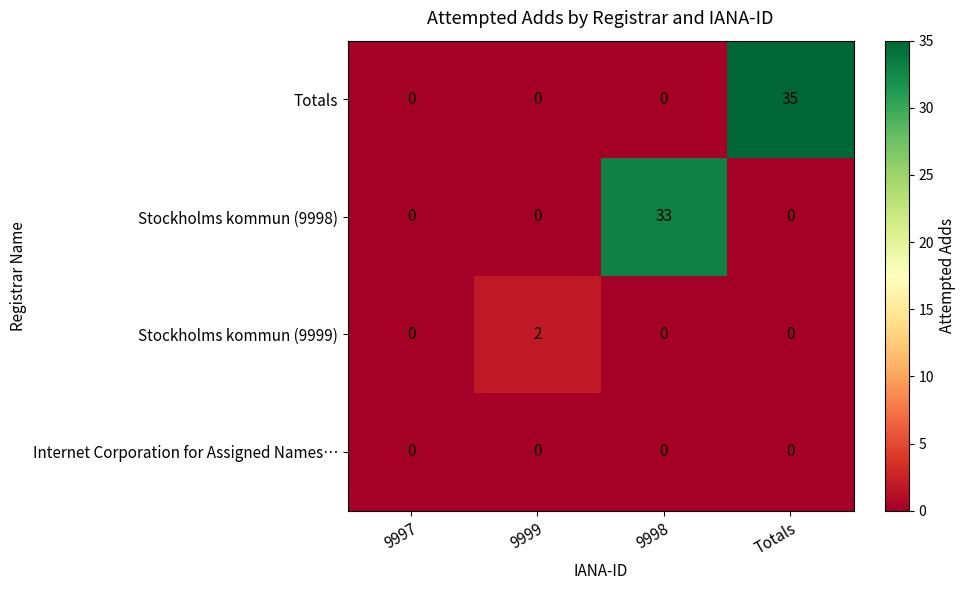

Rank the series by their maximum value, from highest to lowest.

Totals, Stockholms kommun (9998), Stockholms kommun (9999), Internet Corporation for Assigned Names…